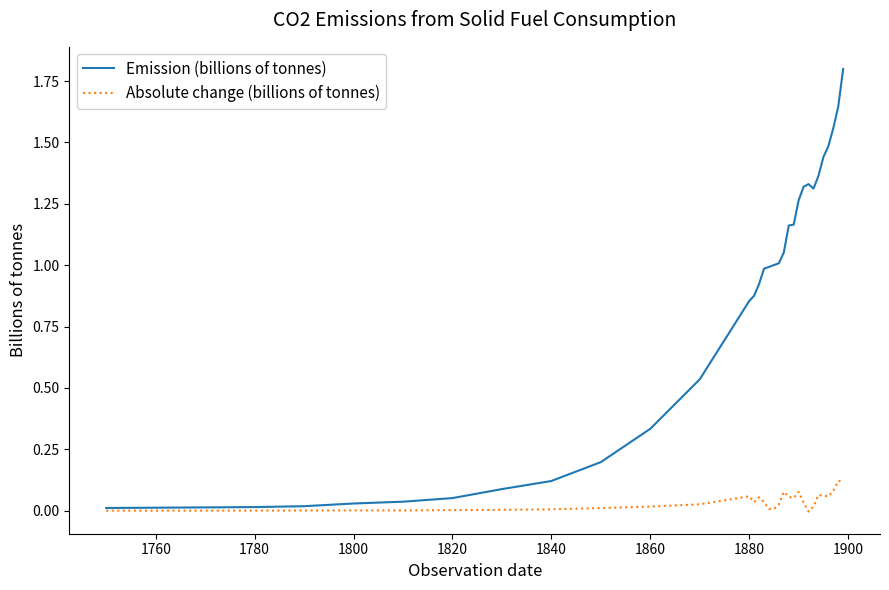

Which series has the largest total across all categories?

Emission (billions of tonnes)